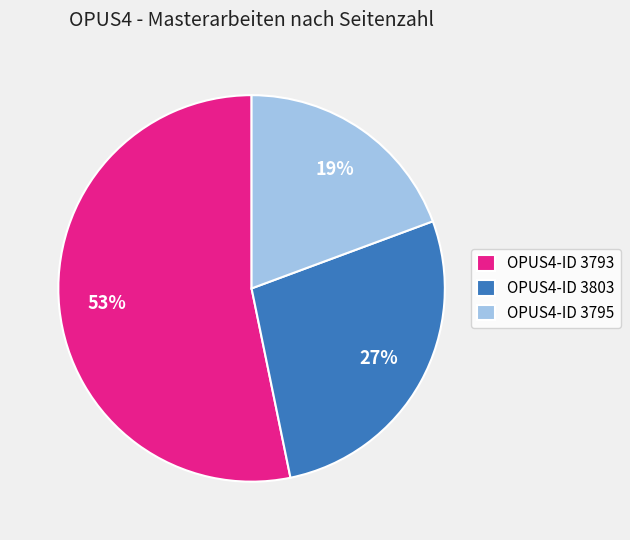

Which category has the biggest portion of the pie?

OPUS4-ID 3793